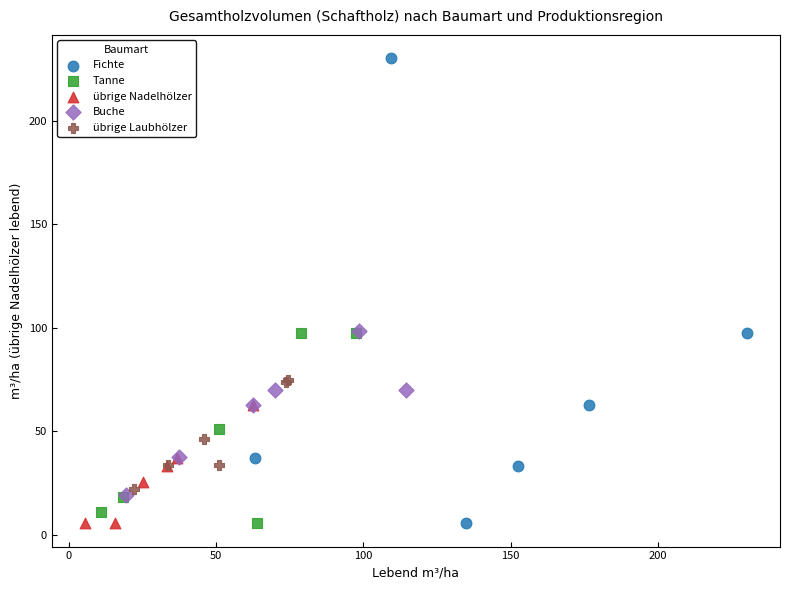

Which series has the largest Y range (max minus min)?

Fichte